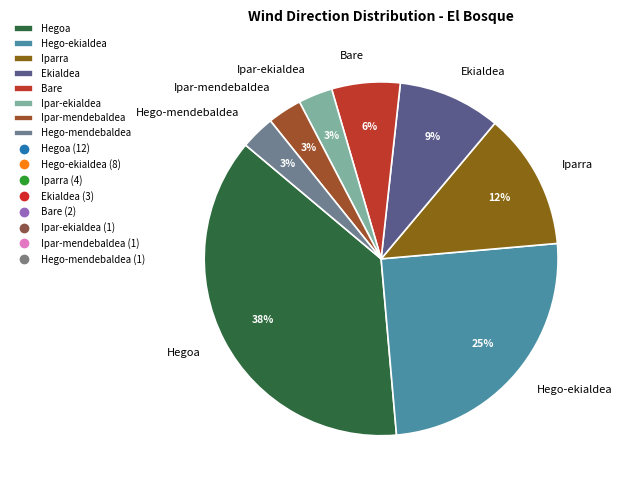

True or false: Iparra accounts for 12% of the total.

True